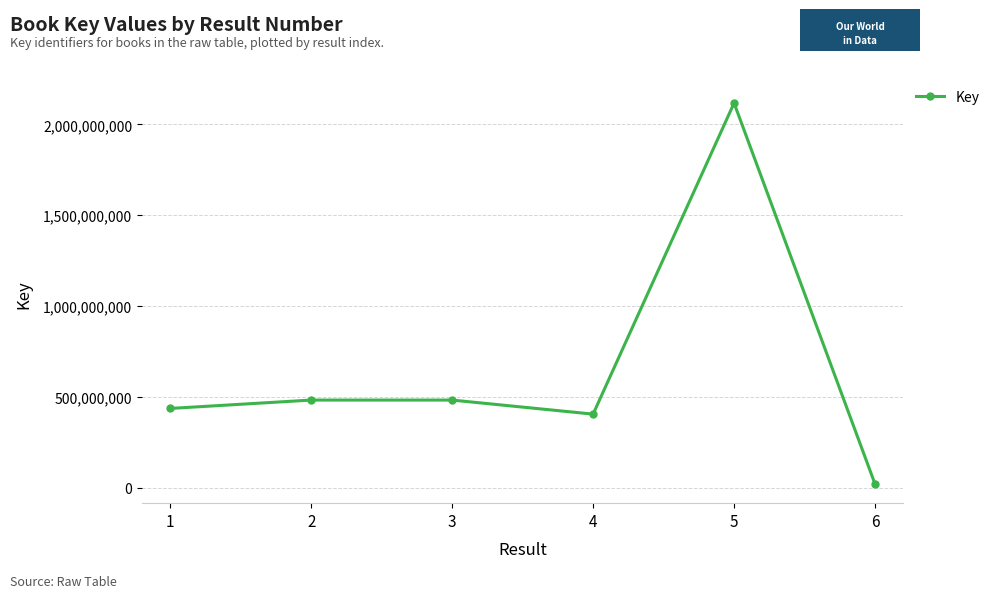

What is the minimum value shown in the chart?

19259903